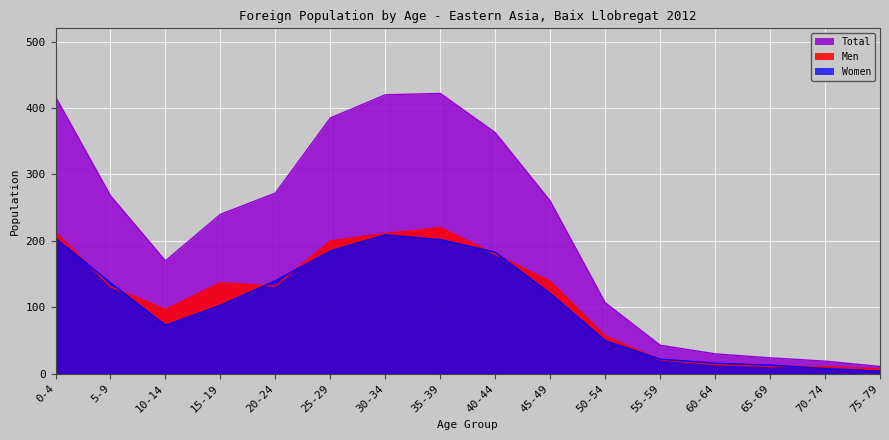

True or false: Men has a value of 105 at 40-44.

False